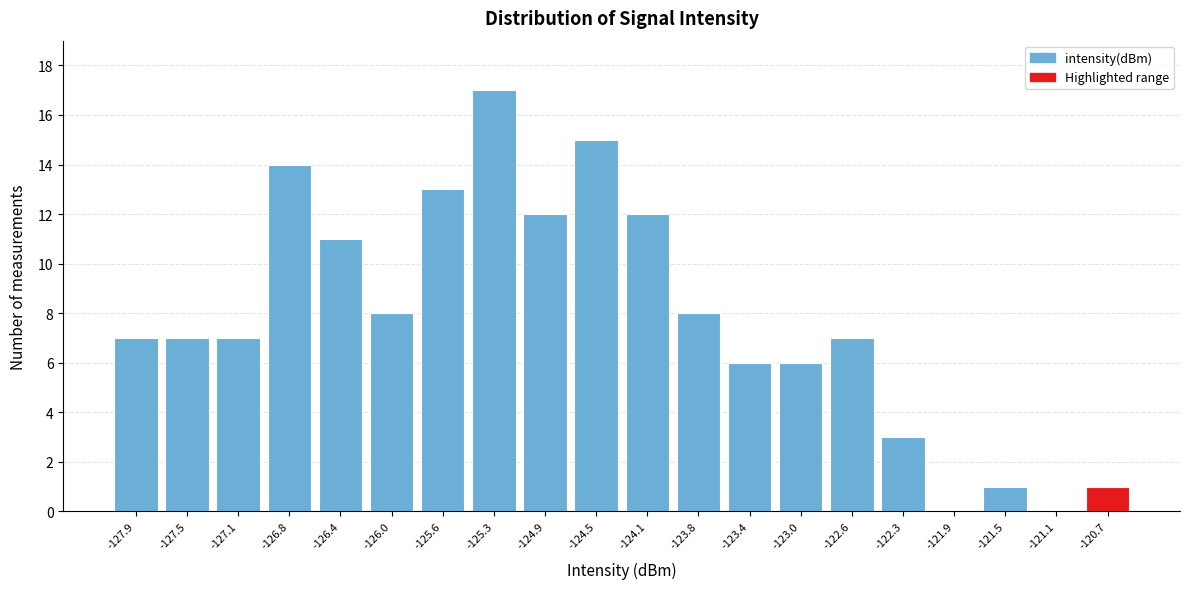

Reading right to left, extract all data points from this chart.

-120.7=1	-121.1=0	-121.5=1	-121.9=0	-122.3=3	-122.6=7	-123.0=6	-123.4=6	-123.8=8	-124.1=12	-124.5=15	-124.9=12	-125.3=17	-125.6=13	-126.0=8	-126.4=11	-126.8=14	-127.1=7	-127.5=7	-127.9=7